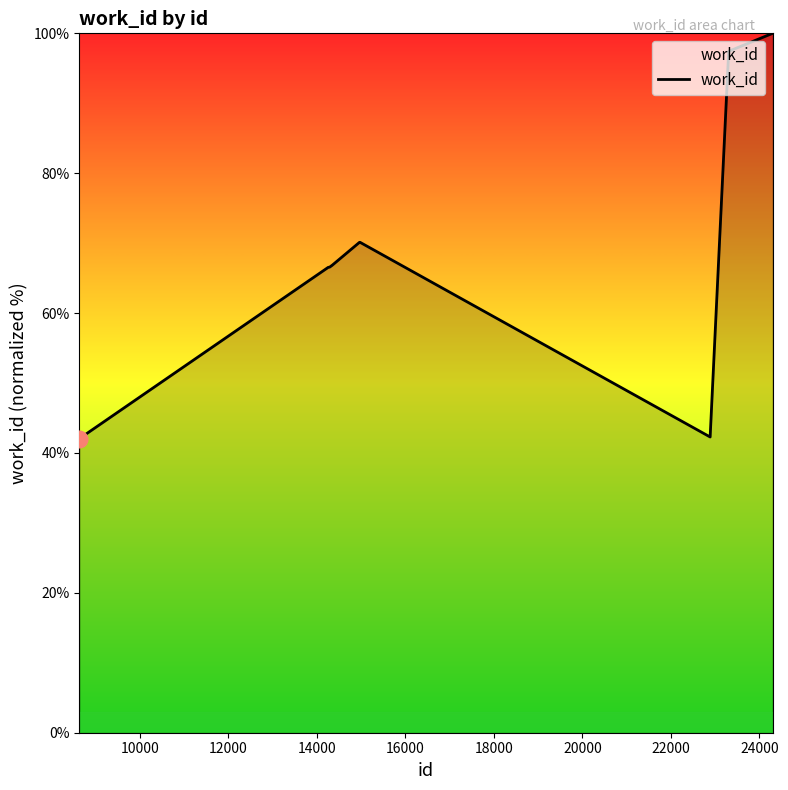

What is the minimum value shown in the chart?

42.1